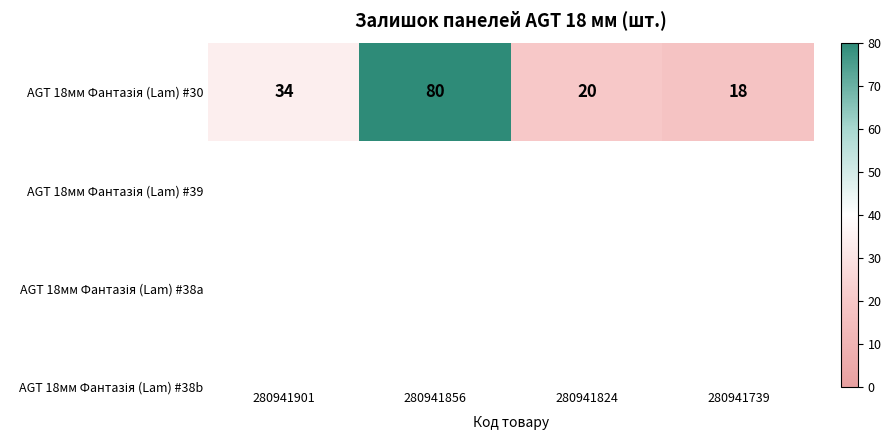

What is the approximate value at 280941901?

34